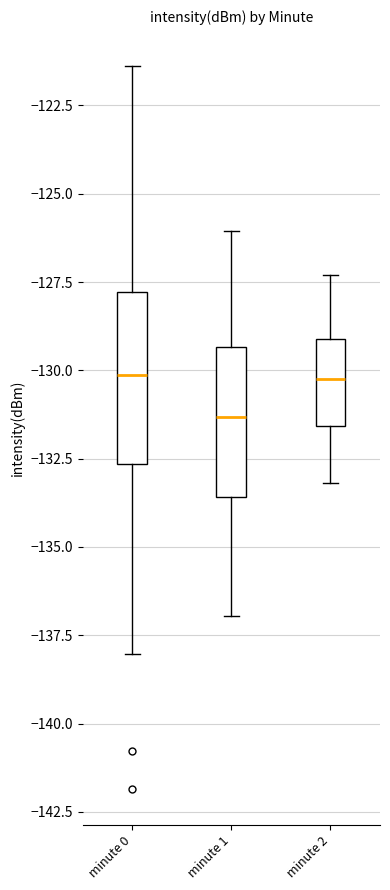

Comparing the boxes themselves (not the whiskers), which one is the tallest?

minute 0